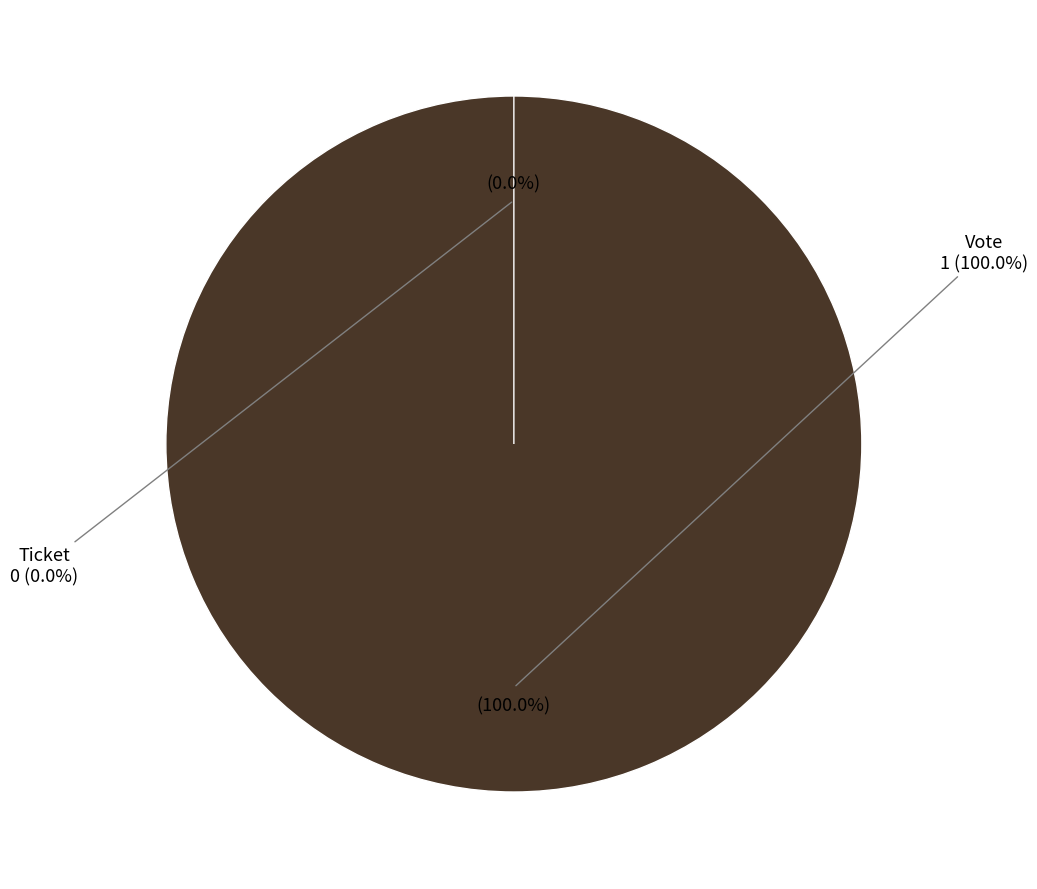

True or false: Vote accounts for 100% of the total.

True